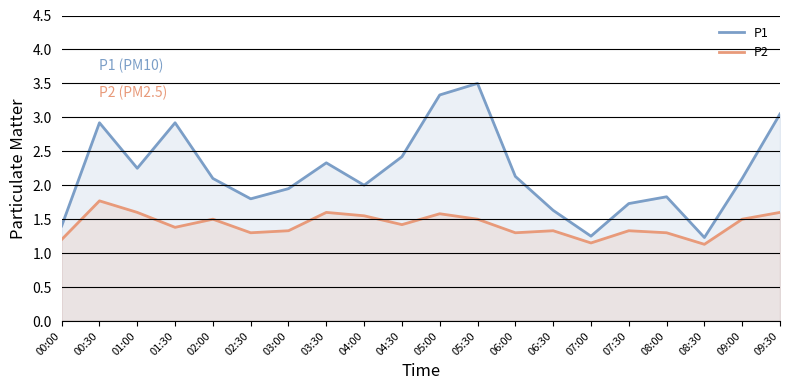

What is the sum of all P1 values?

43.9